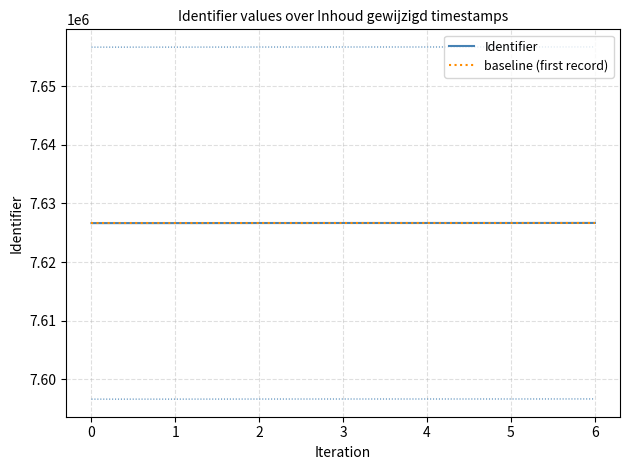

Reading right to left, what are all the values shown in this chart?

Identifier: 7626670	7626663	7626661	7626660	7626655	7626644	7626641
baseline (first record): 7626641	7626641	7626641	7626641	7626641	7626641	7626641